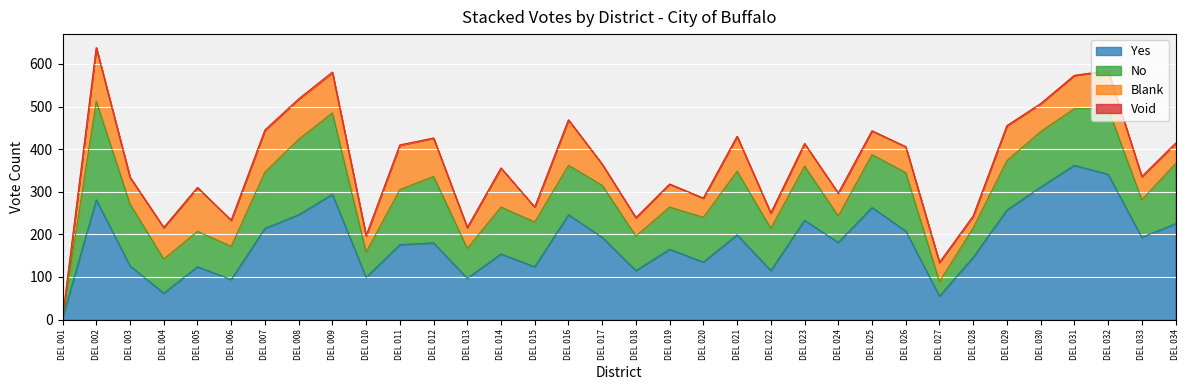

How many values in No are above zero?

33